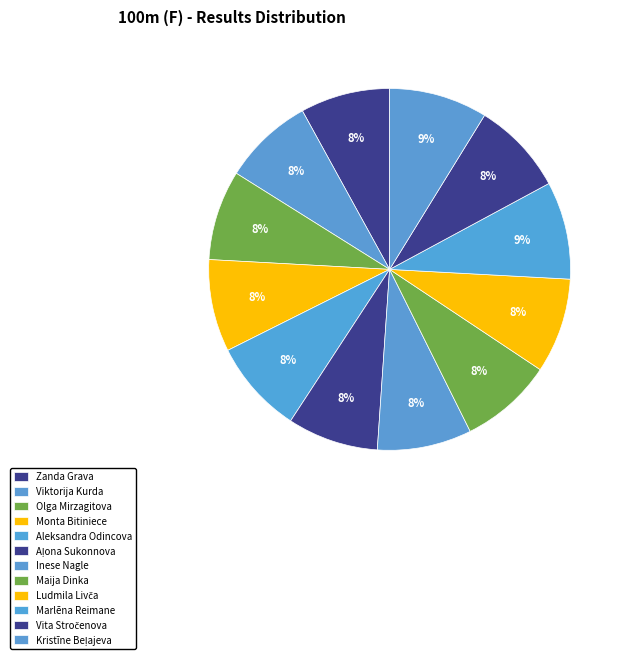

How many segments does this pie chart have?

12